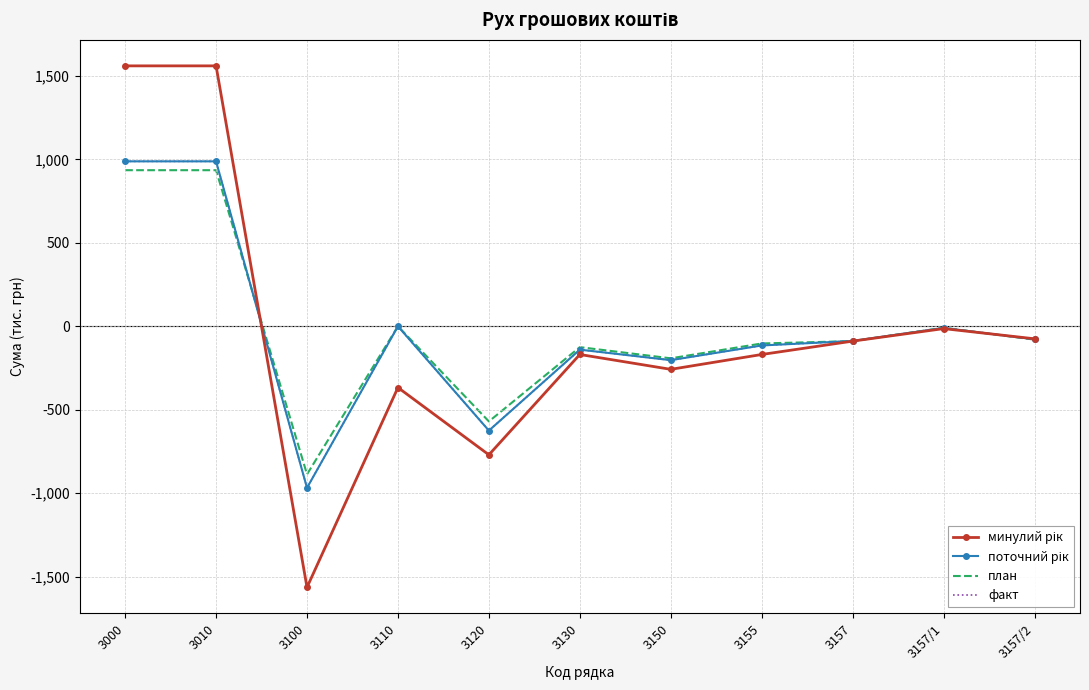

Is the value of план at 3157 greater than the value of минулий рік at 3100?

Yes